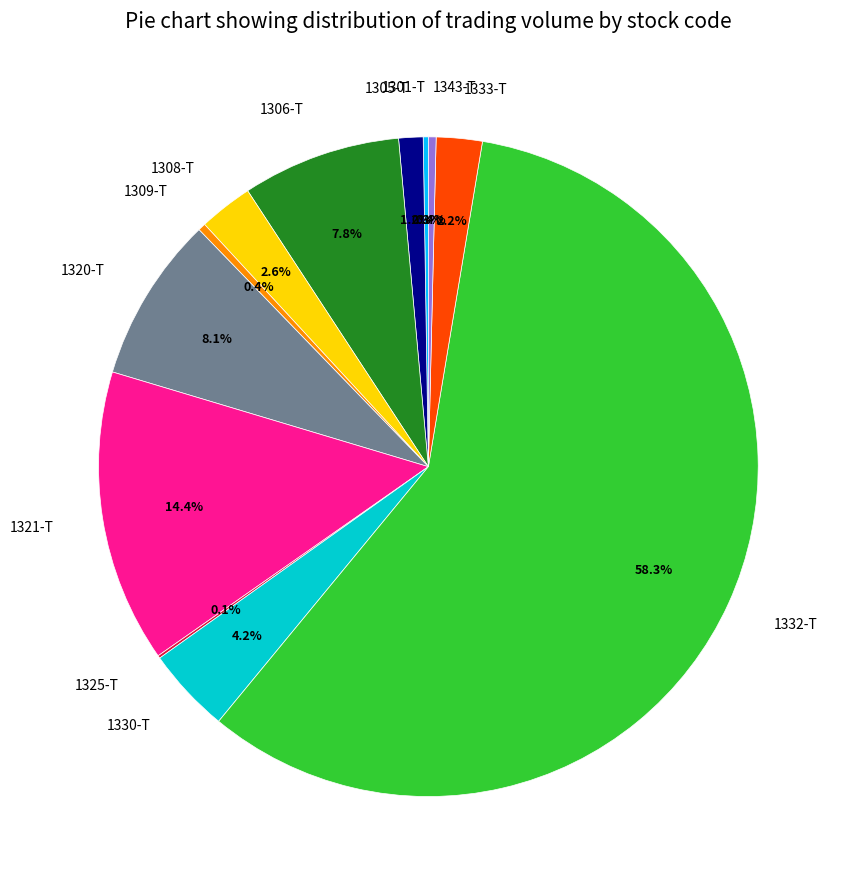

Between 1321-T and 1309-T, which is larger?

1321-T